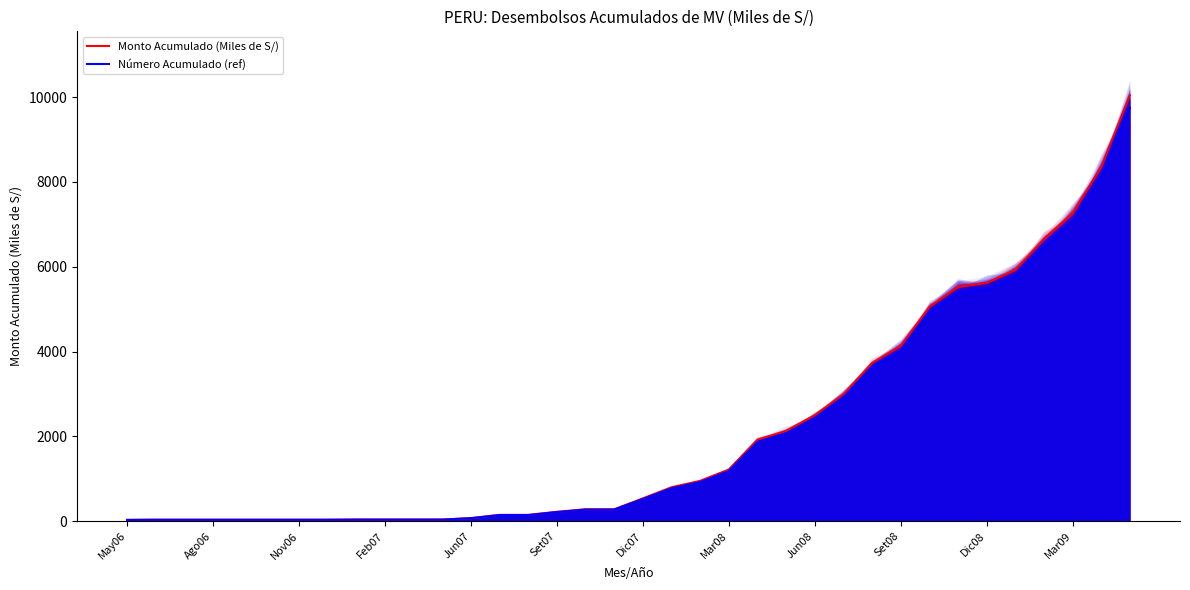

The value of Monto Acumulado (Miles de S/) at Set08 is 50.2. True or false?

False